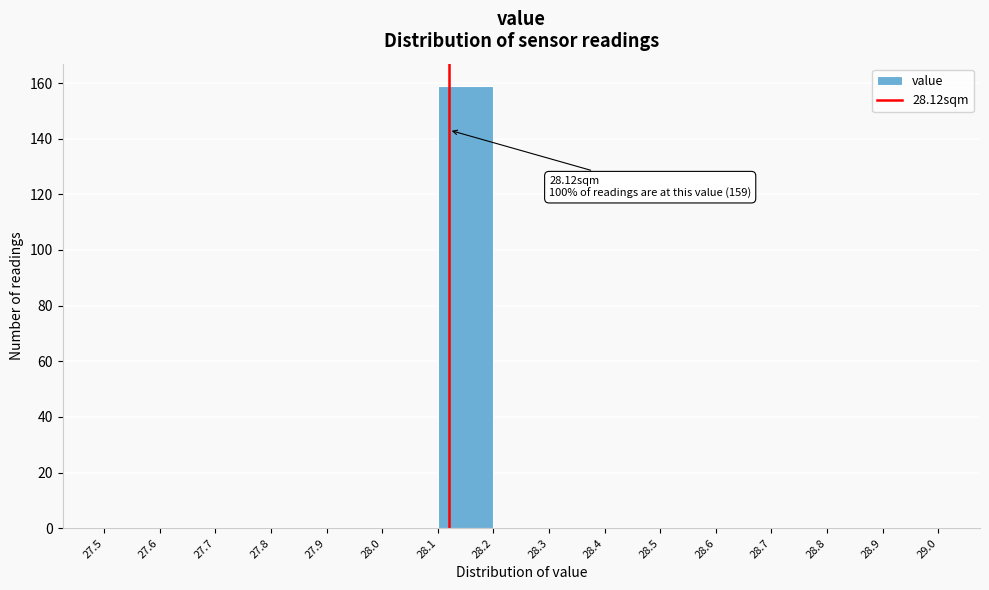

Over which range of the x-axis is the bar tallest?

28.1 to 28.2